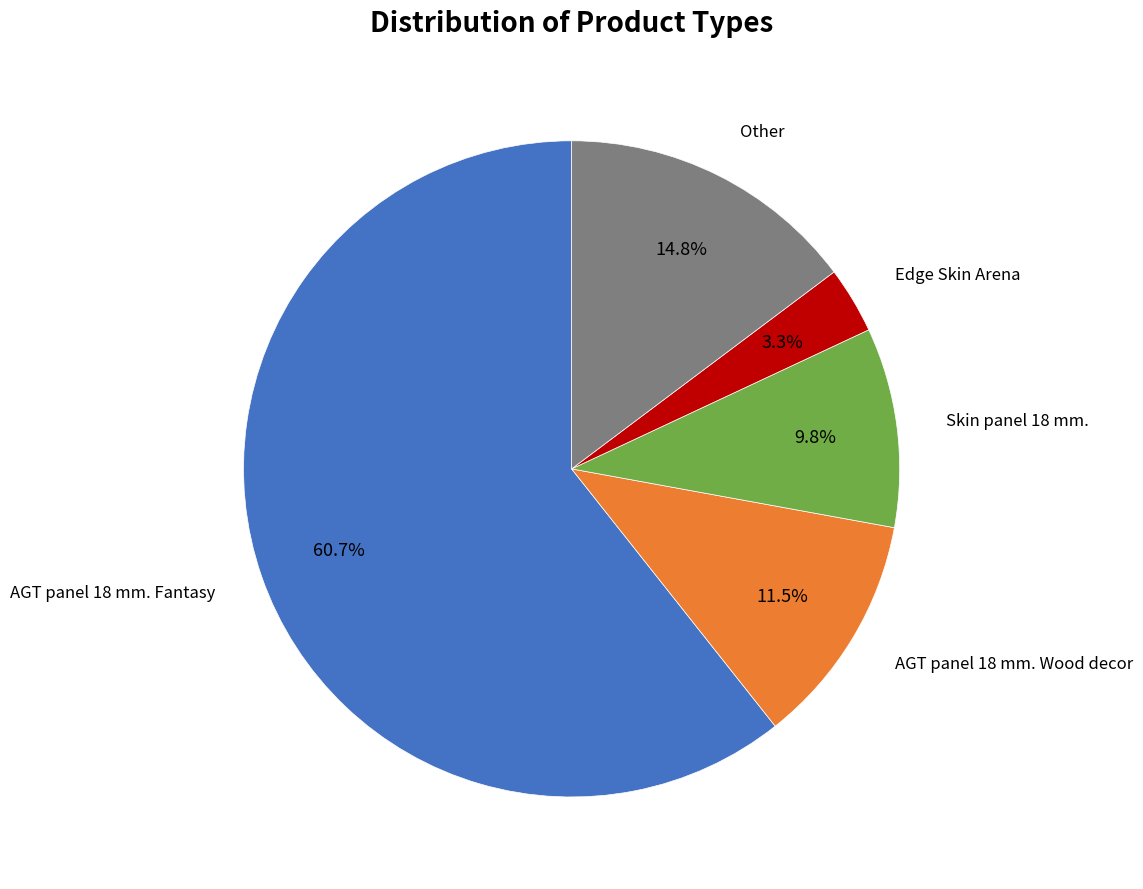

Rank the categories by value from highest to lowest.

AGT panel 18 mm. Fantasy, Other, AGT panel 18 mm. Wood decor, Skin panel 18 mm., Edge Skin Arena